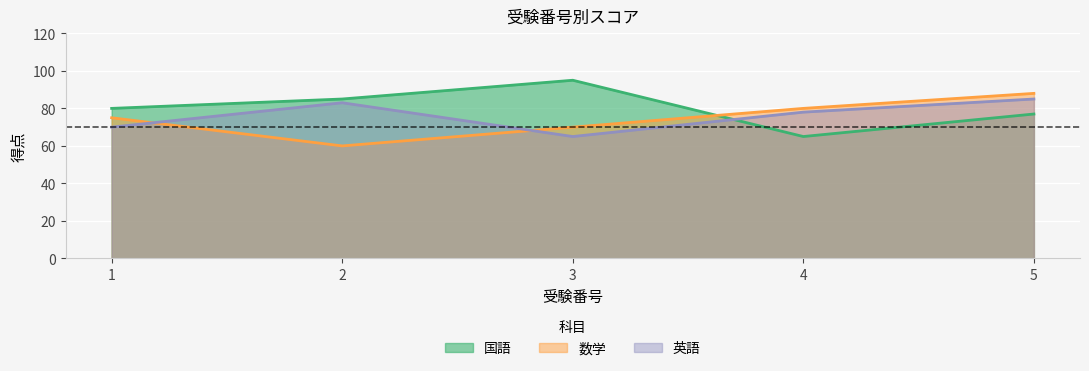

Reading left to right, what are all the values shown in this chart?

国語: 80	85	95	65	77
数学: 75	60	70	80	88
英語: 70	83	65	78	85